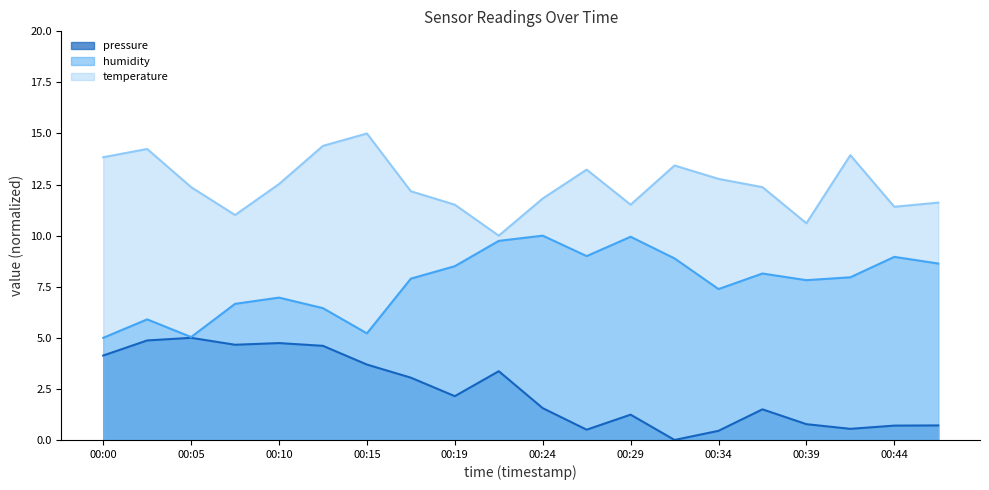

Reading left to right, what are all the values shown in this chart?

pressure: 00:00=4.1	00:02=4.9	00:05=5.0	00:07=4.7	00:10=4.7	00:12=4.6	00:15=3.7	00:17=3.0	00:19=2.1	00:22=3.4	00:24=1.6	00:27=0.5	00:29=1.2	00:31=0.0	00:34=0.4	00:36=1.5	00:39=0.8	00:41=0.5	00:44=0.7	00:46=0.7
humidity: 00:00=5.0	00:02=5.9	00:05=5.0	00:07=6.7	00:10=7.0	00:12=6.5	00:15=5.2	00:17=7.9	00:19=8.5	00:22=9.7	00:24=10.0	00:27=9.0	00:29=9.9	00:31=8.9	00:34=7.4	00:36=8.1	00:39=7.8	00:41=8.0	00:44=9.0	00:46=8.6
temperature: 00:00=13.8	00:02=14.2	00:05=12.4	00:07=11.0	00:10=12.5	00:12=14.4	00:15=15.0	00:17=12.2	00:19=11.5	00:22=10.0	00:24=11.8	00:27=13.2	00:29=11.5	00:31=13.4	00:34=12.8	00:36=12.4	00:39=10.6	00:41=13.9	00:44=11.4	00:46=11.6